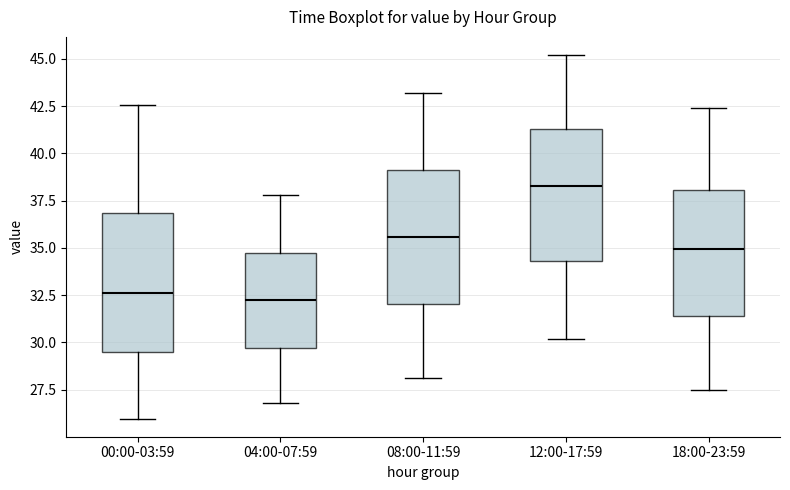

Reading left to right, read every box against the y-axis: the position of its median line, the range the box covers, and the ends of its whiskers. The values are not printed on the chart, so give them approximately, as read against the axis.

00:00-03:59: median 32.5, box 29.5 to 37.0, whiskers 26.0 to 42.5
04:00-07:59: median 32.5, box 29.5 to 34.5, whiskers 27.0 to 38.0
08:00-11:59: median 35.5, box 32.0 to 39.0, whiskers 28.0 to 43.0
12:00-17:59: median 38.5, box 34.5 to 41.5, whiskers 30.0 to 45.0
18:00-23:59: median 35.0, box 31.5 to 38.0, whiskers 27.5 to 42.5